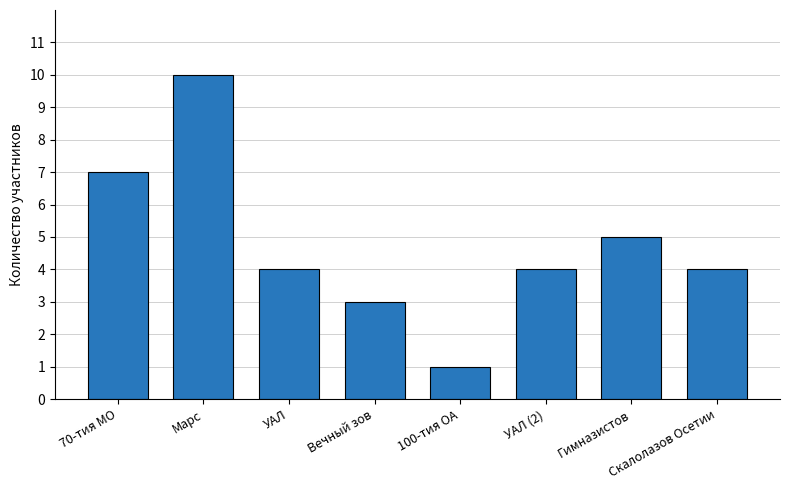

Count the values in the range 4 to 7.

5